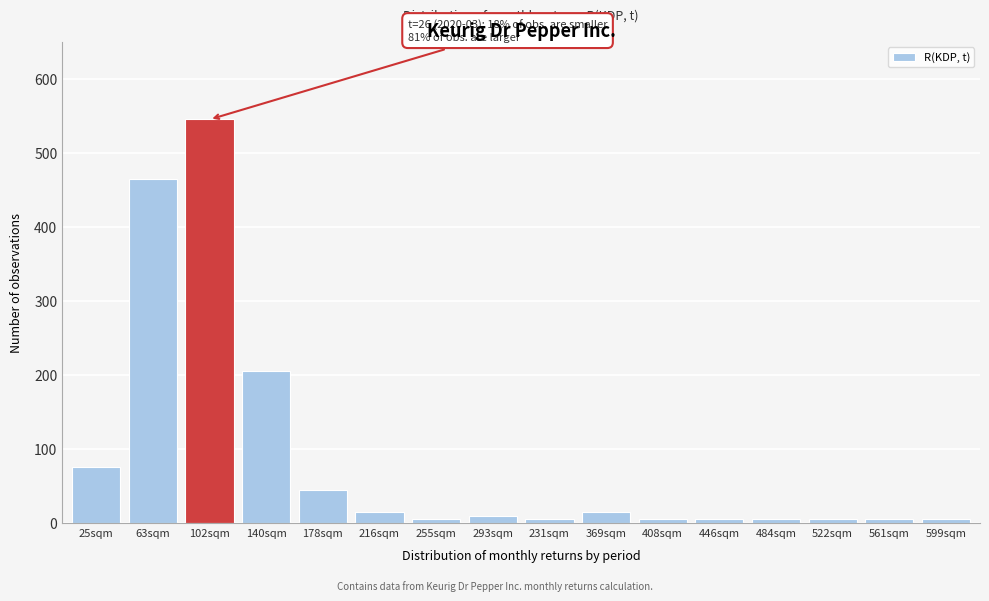

Reading right to left, transcribe all the data shown in this chart.

5	5	5	5	5	5	15	5	10	5	15	45	205	545	465	75